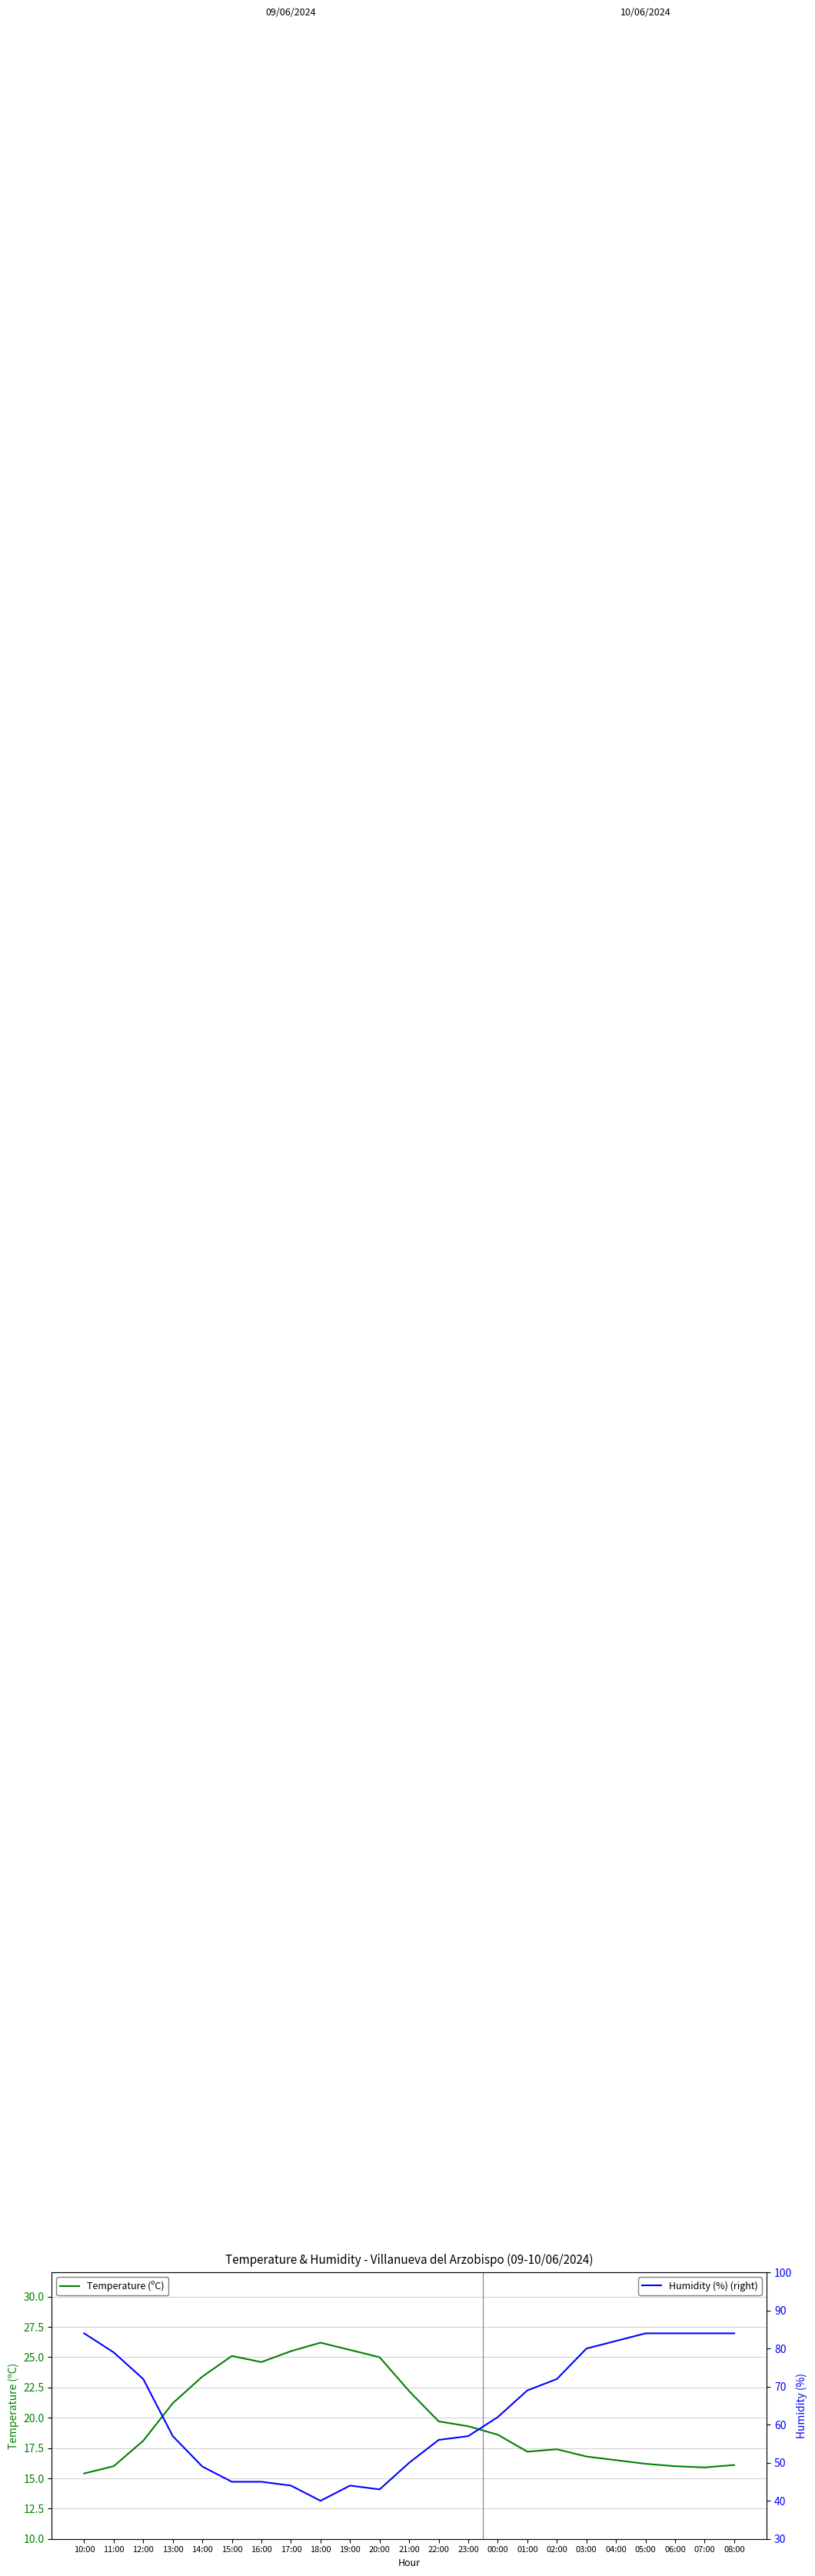

What is the sum of the Humidity (%) (right) values at 16:00 and 23:00?

102.0